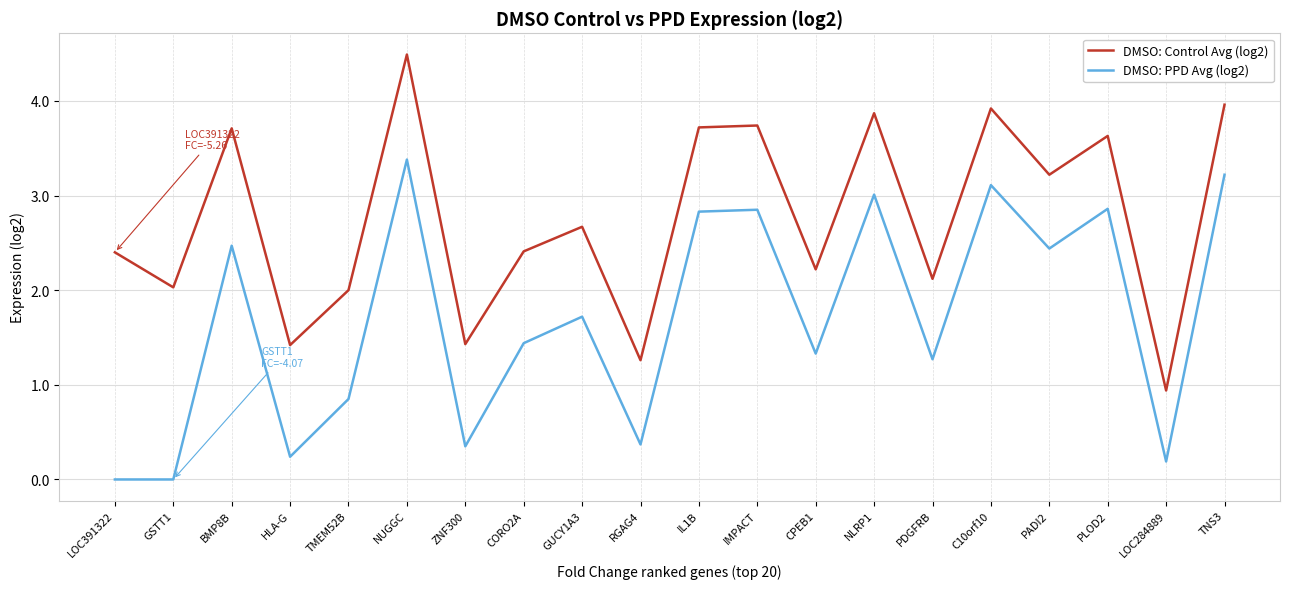

Which series has the largest total across all categories?

DMSO: Control Avg (log2)